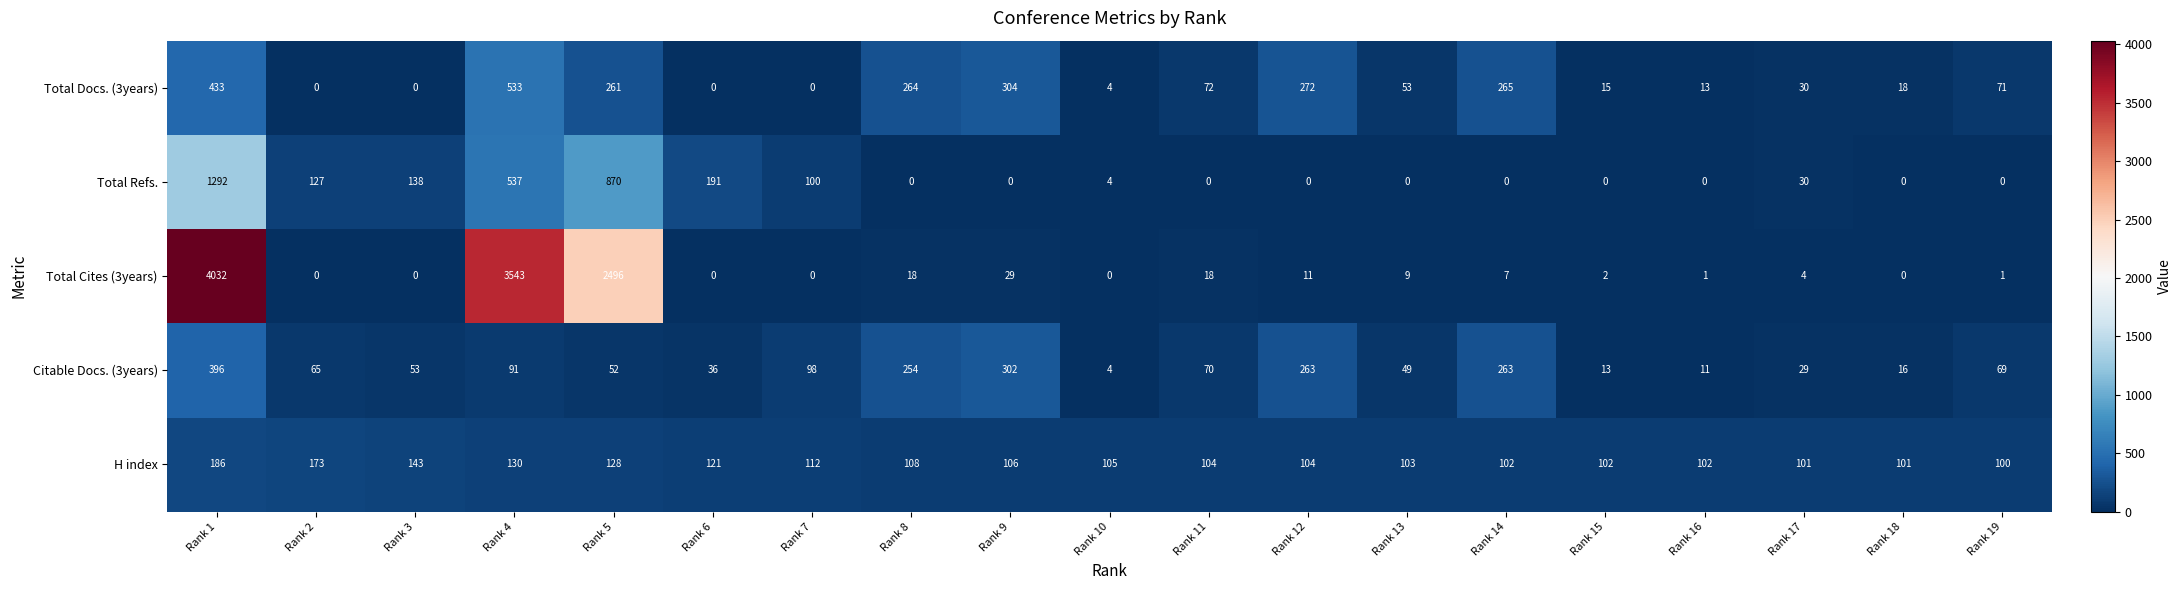

At which label does Total Cites (3years) first exceed 4?

Rank 1